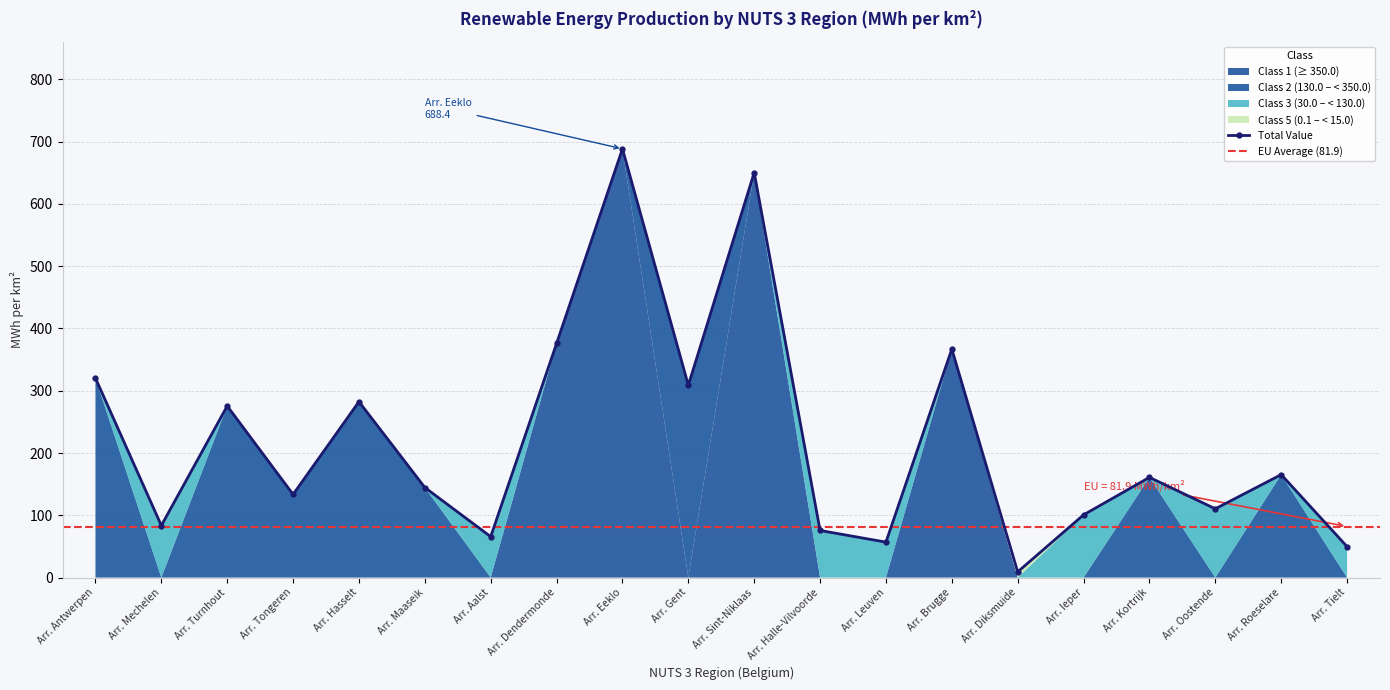

Reading left to right, what are all the values shown in this chart?

320.3	83.5	275.5	133.5	282.4	144.6	65.7	375.9	688.4	308.8	650.3	75.6	56.9	366.9	9.1	100.7	160.9	110.4	165.3	49.7